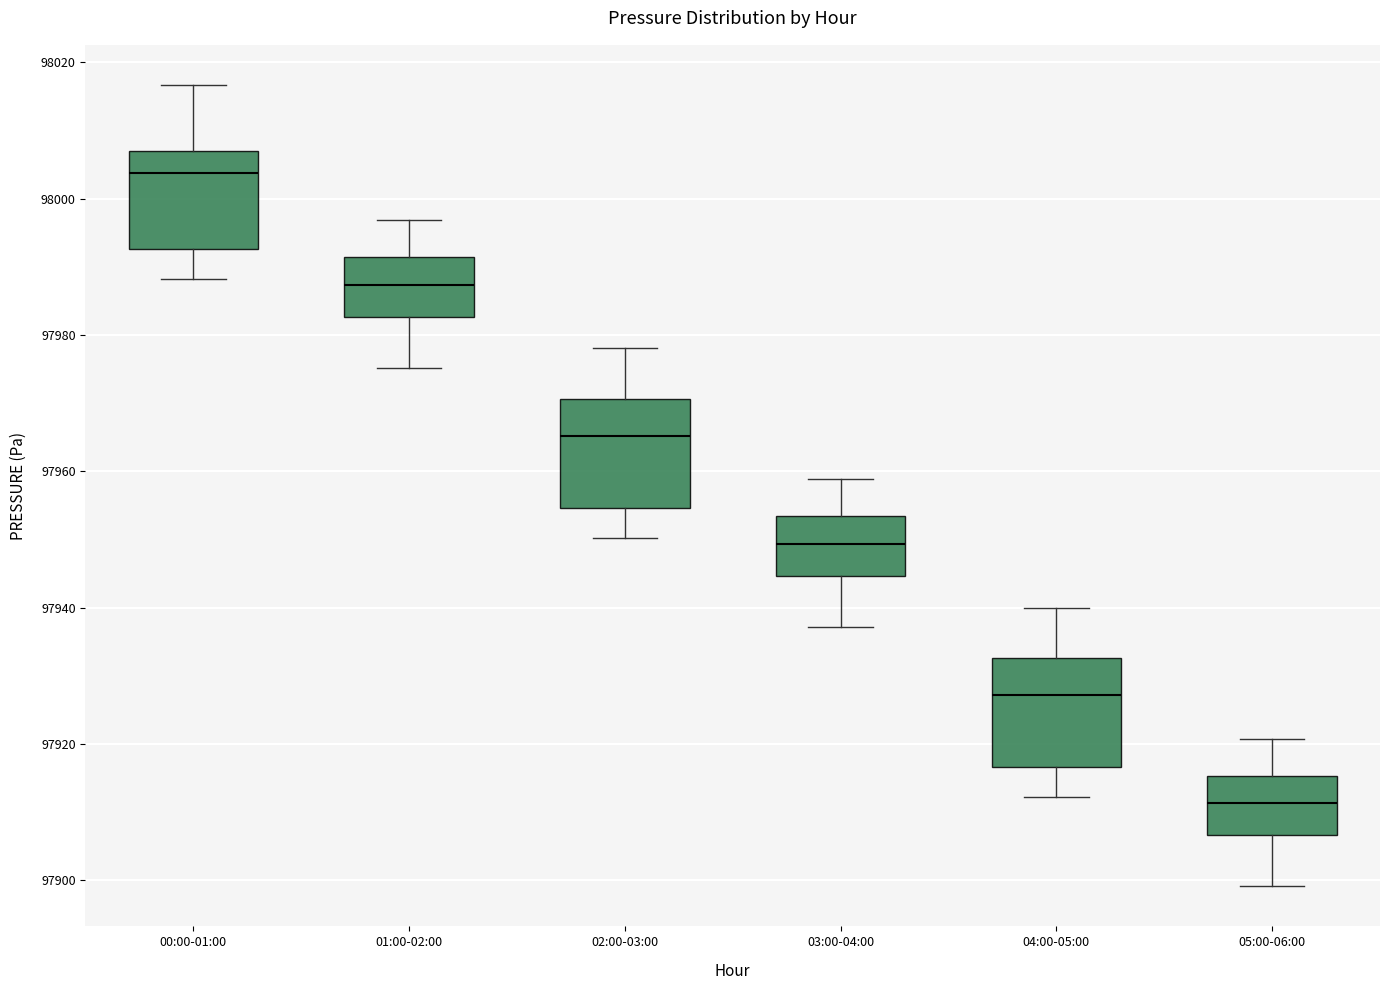

Reading left to right, transcribe this box plot: for each box, give where its median line is, the range the box spans, and where its two whiskers end, as read against the y-axis. The values are not printed on the chart, so give them approximately, as read against the axis.

00:00-01:00: median 98004, box 97992 to 98008, whiskers 97988 to 98016
01:00-02:00: median 97988, box 97982 to 97992, whiskers 97976 to 97996
02:00-03:00: median 97966, box 97954 to 97970, whiskers 97950 to 97978
03:00-04:00: median 97950, box 97944 to 97954, whiskers 97938 to 97958
04:00-05:00: median 97928, box 97916 to 97932, whiskers 97912 to 97940
05:00-06:00: median 97912, box 97906 to 97916, whiskers 97900 to 97920